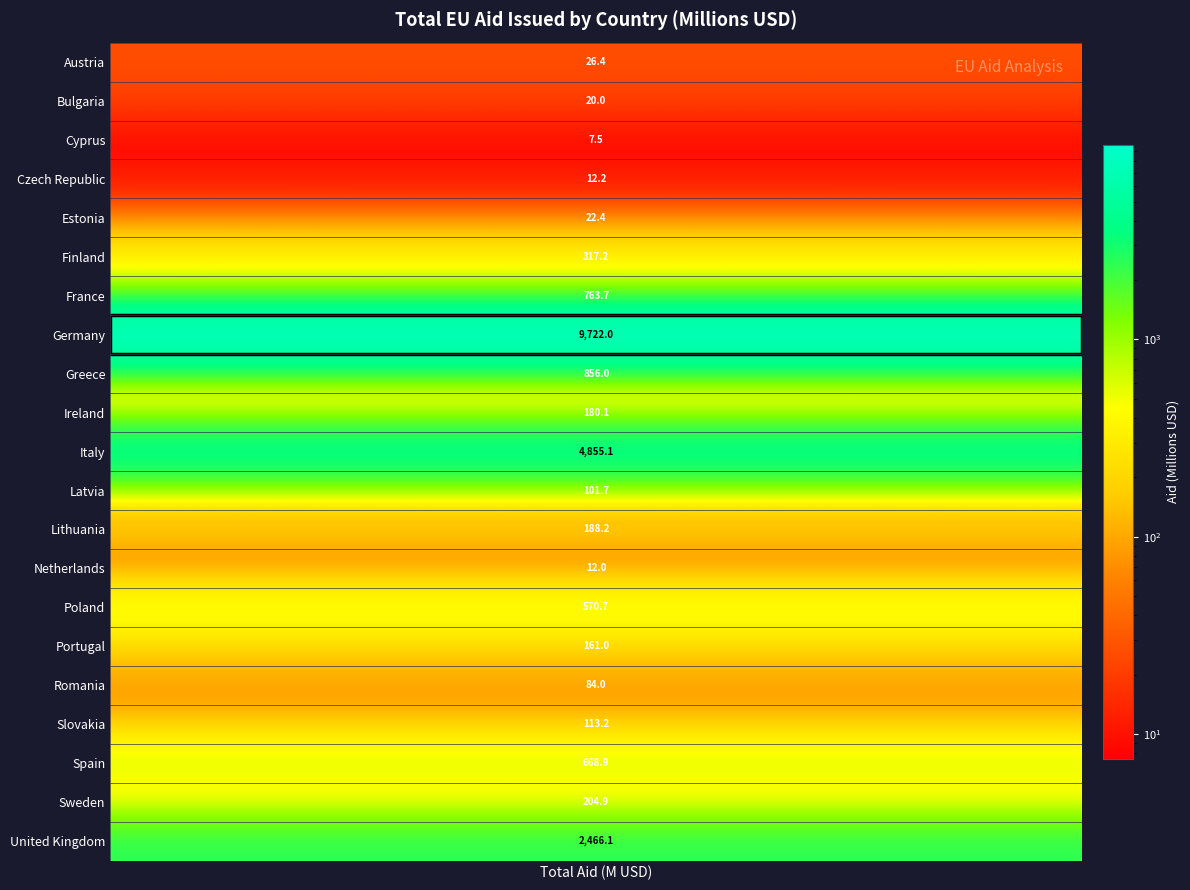

What is the difference between the values at 2 and 6?

756.2